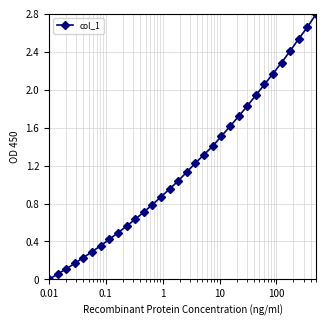

What is the average value?

1.2